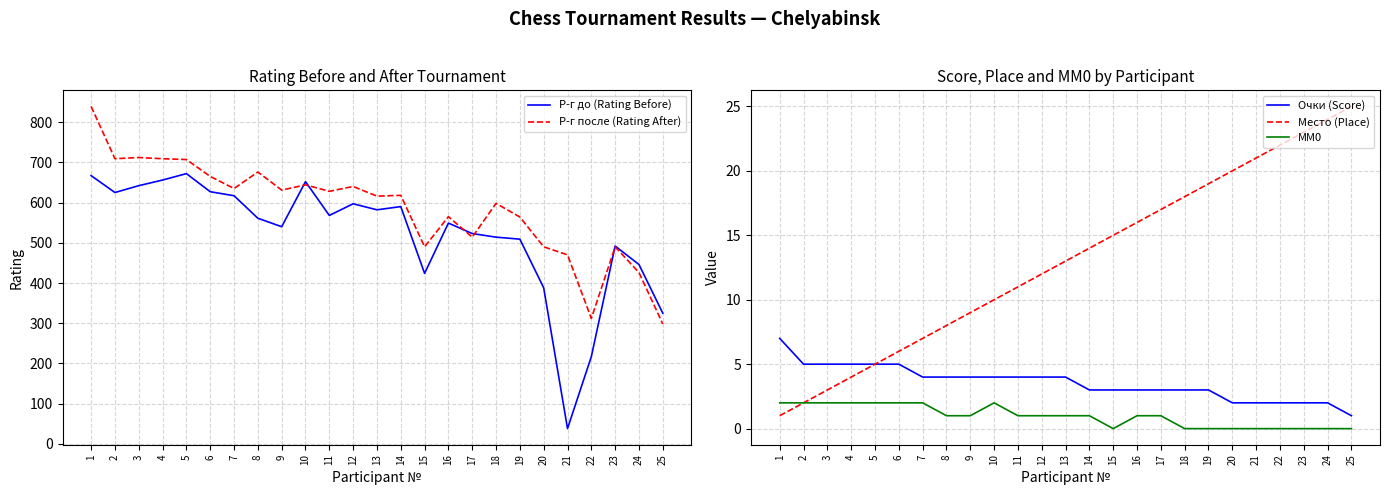

What is the sum of the Р-г до (Rating Before) values at 21 and 13?

620